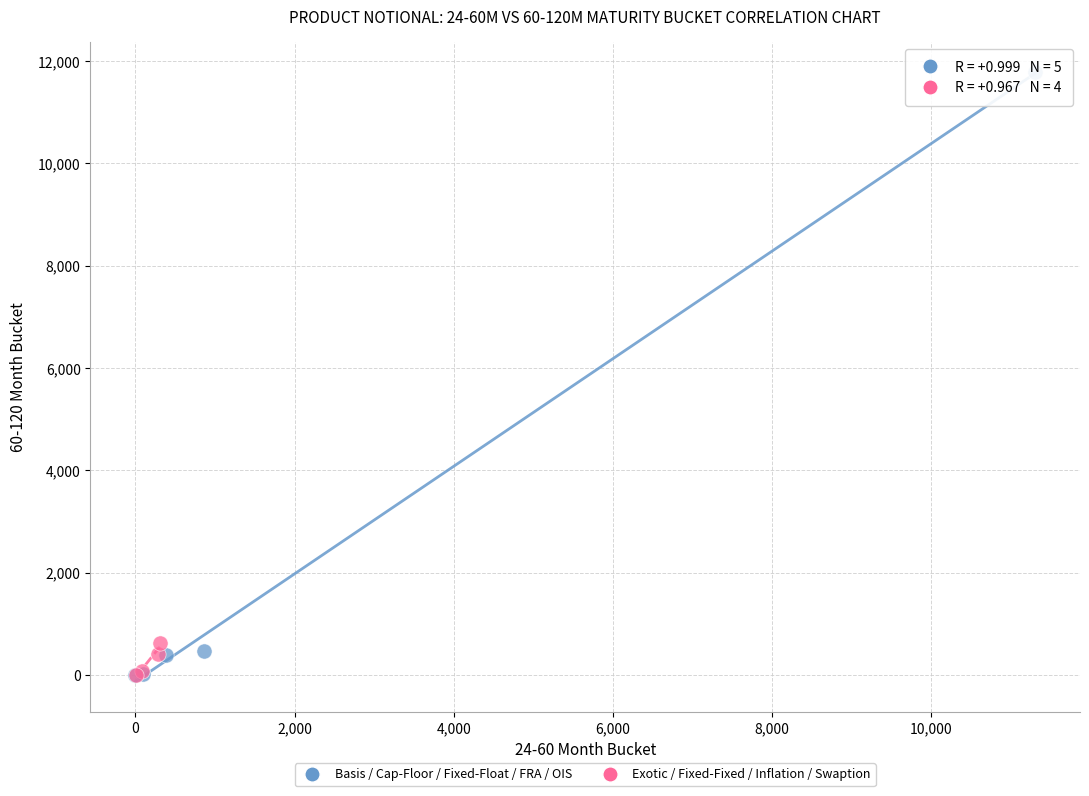

Which series has the widest spread of Y values?

Basis / Cap-Floor / Fixed-Float / FRA / OIS